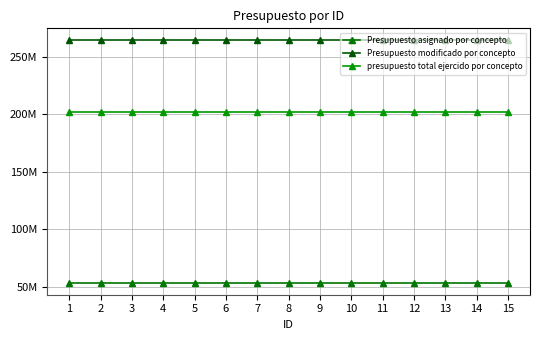

Where is presupuesto total ejercido por concepto nearest to the value 201815560?

1